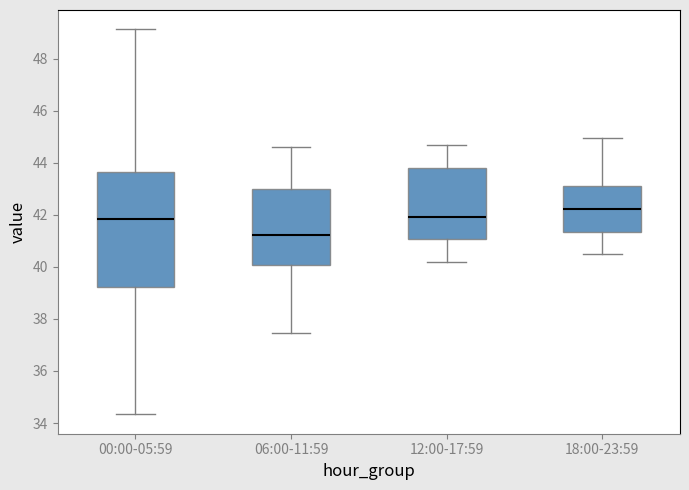

Reading left to right, read every box against the y-axis: the position of its median line, the range the box covers, and the ends of its whiskers. The values are not printed on the chart, so give them approximately, as read against the axis.

00:00-05:59: median 41.8, box 39.2 to 43.6, whiskers 34.4 to 49.2
06:00-11:59: median 41.2, box 40.0 to 43.0, whiskers 37.4 to 44.6
12:00-17:59: median 42.0, box 41.0 to 43.8, whiskers 40.2 to 44.8
18:00-23:59: median 42.2, box 41.4 to 43.2, whiskers 40.6 to 45.0